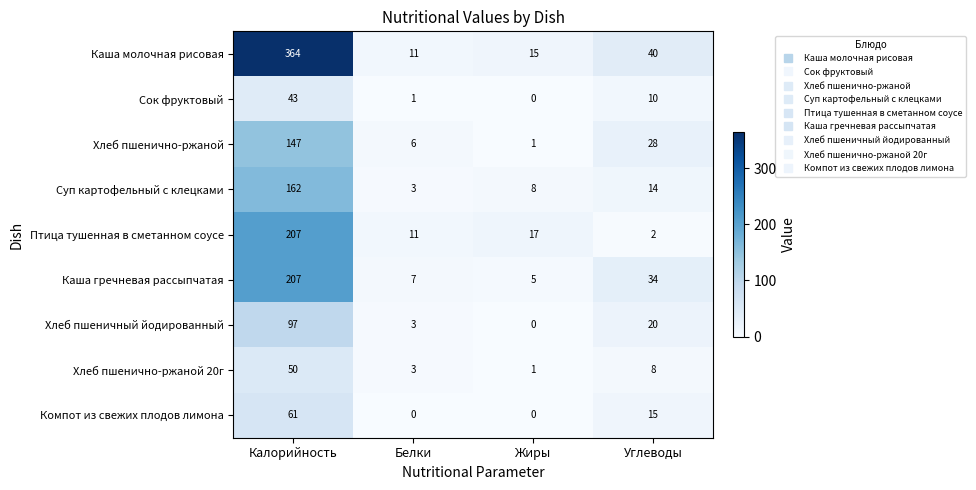

How many positive values does the Сок фруктовый series have?

3